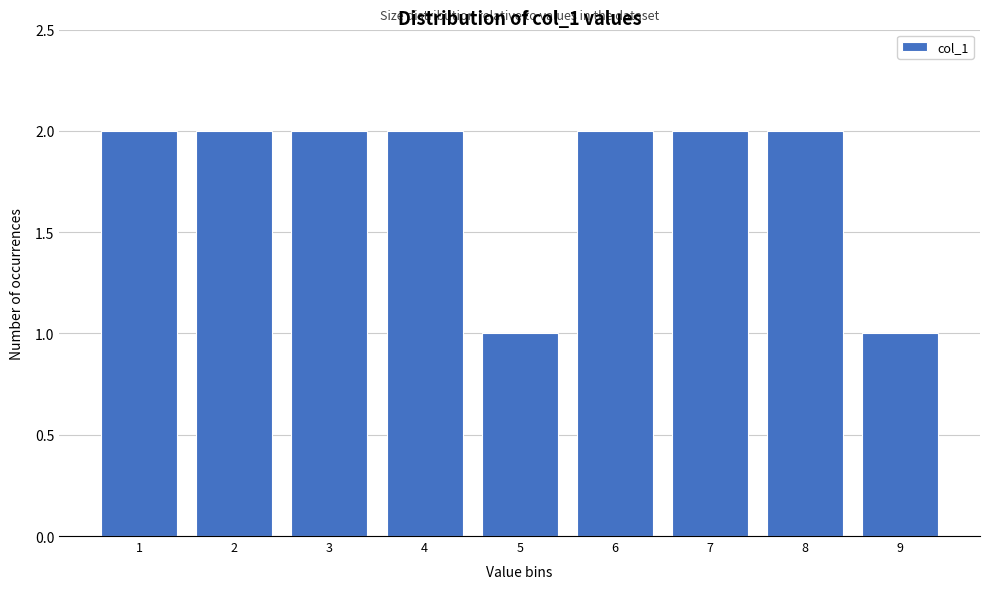

Reading right to left, list all the values displayed in this chart.

9=1	8=2	7=2	6=2	5=1	4=2	3=2	2=2	1=2